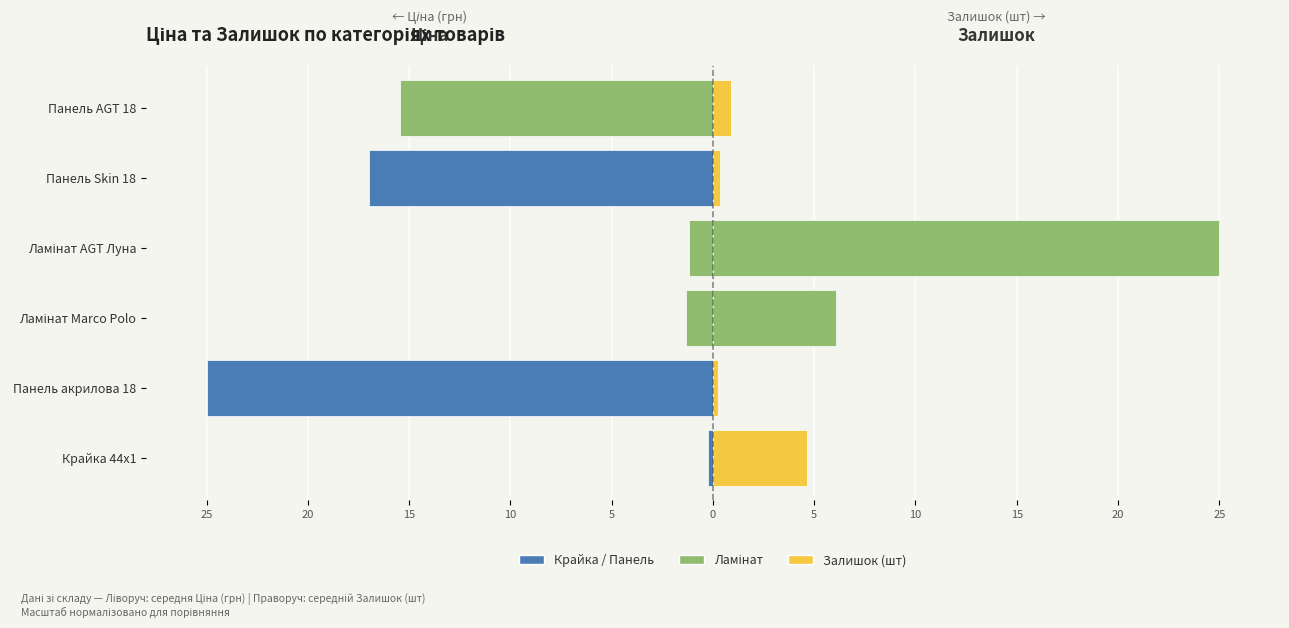

What is the difference between the highest and lowest values at Панель AGT 18?

16.4